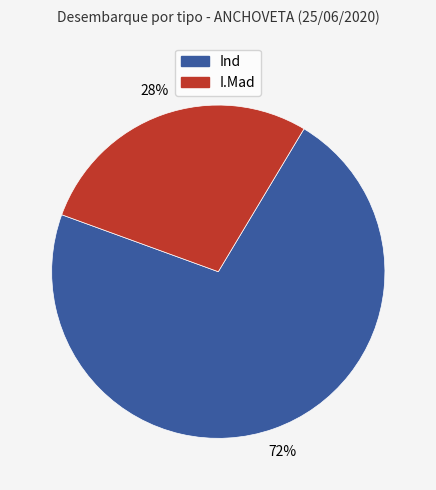

To the nearest percent, what is the difference between the largest and smallest slice percentages?

44%